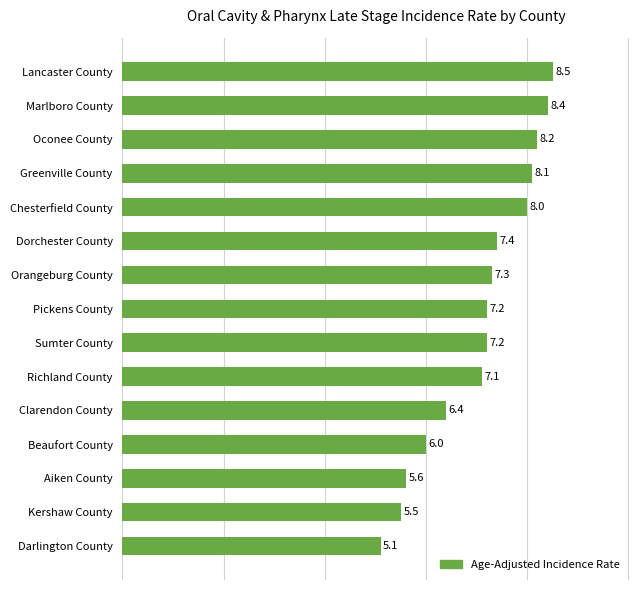

What is the change in value from Clarendon County to Marlboro County?

+2.0